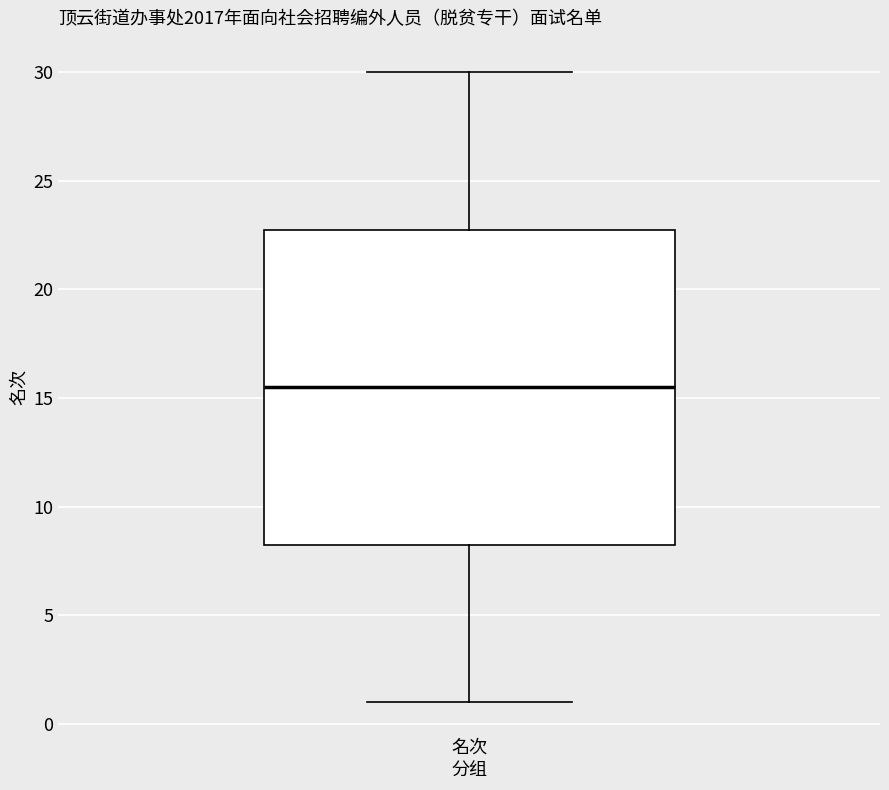

Read this box plot against the y-axis: the position of the median line, the range covered by the box, and the ends of both whiskers. The values are not printed on the chart, so give them approximately, as read against the axis.

median 15.5, box 8.5 to 23.0, whiskers 1.0 to 30.0